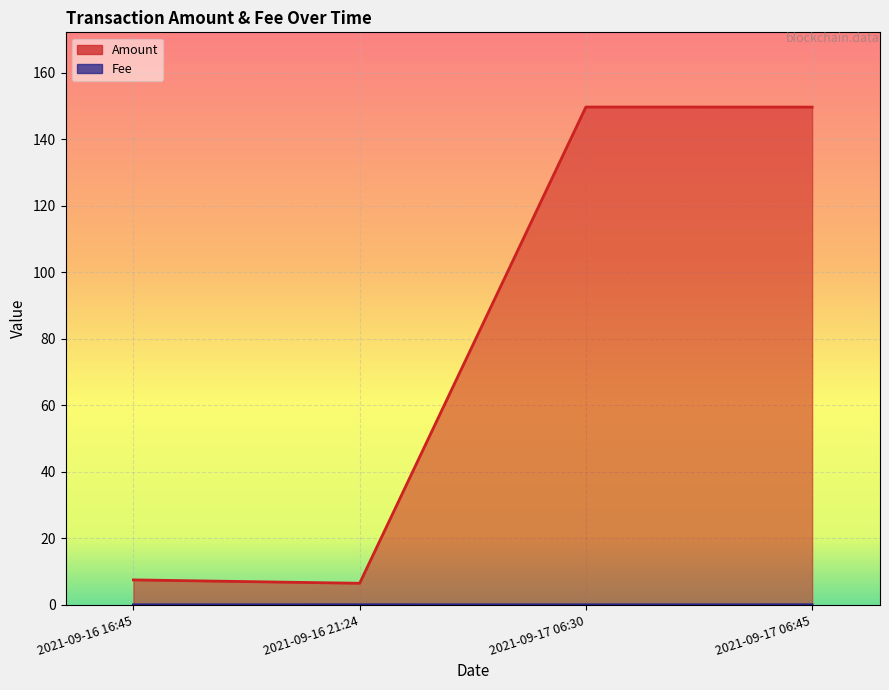

At which label is Fee closest to 0?

2021-09-16 16:45